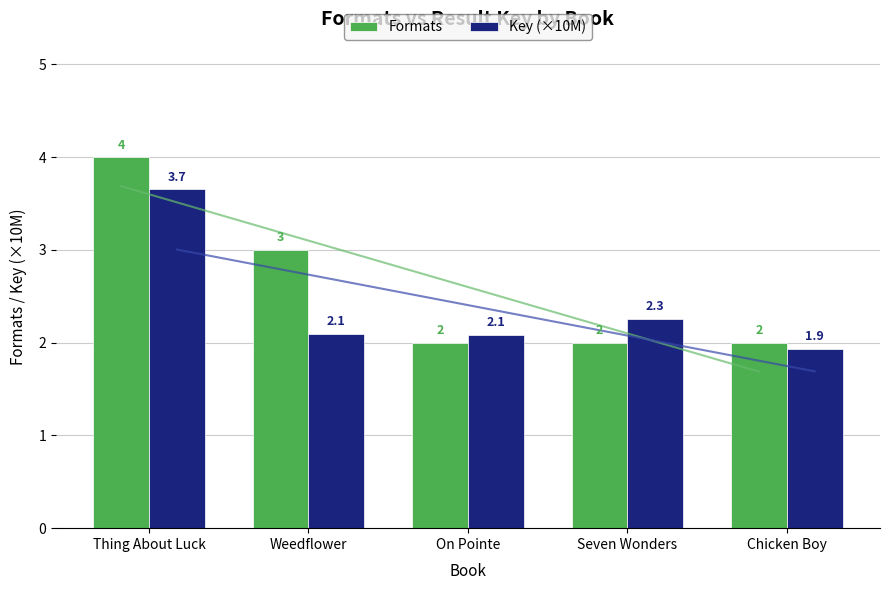

What is the average value of the Key (×10M) series?

2.4